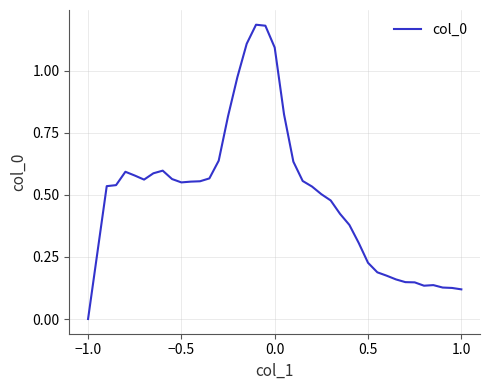

How many lines are shown in the chart?

1